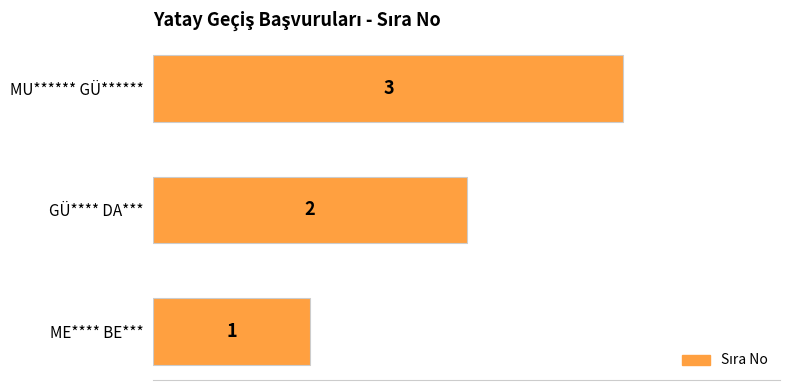

At which category does the chart reach its peak across all series?

MU****** GÜ******